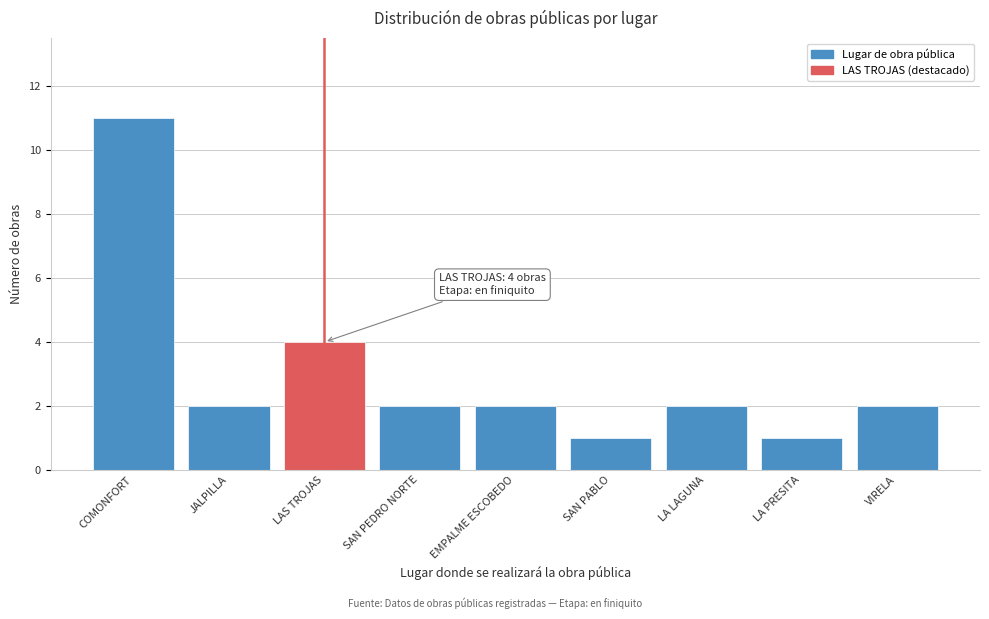

Reading right to left, transcribe all the data shown in this chart.

VIRELA=2	LA PRESITA=1	LA LAGUNA=2	SAN PABLO=1	EMPALME ESCOBEDO=2	SAN PEDRO NORTE=2	LAS TROJAS=4	JALPILLA=2	COMONFORT=11